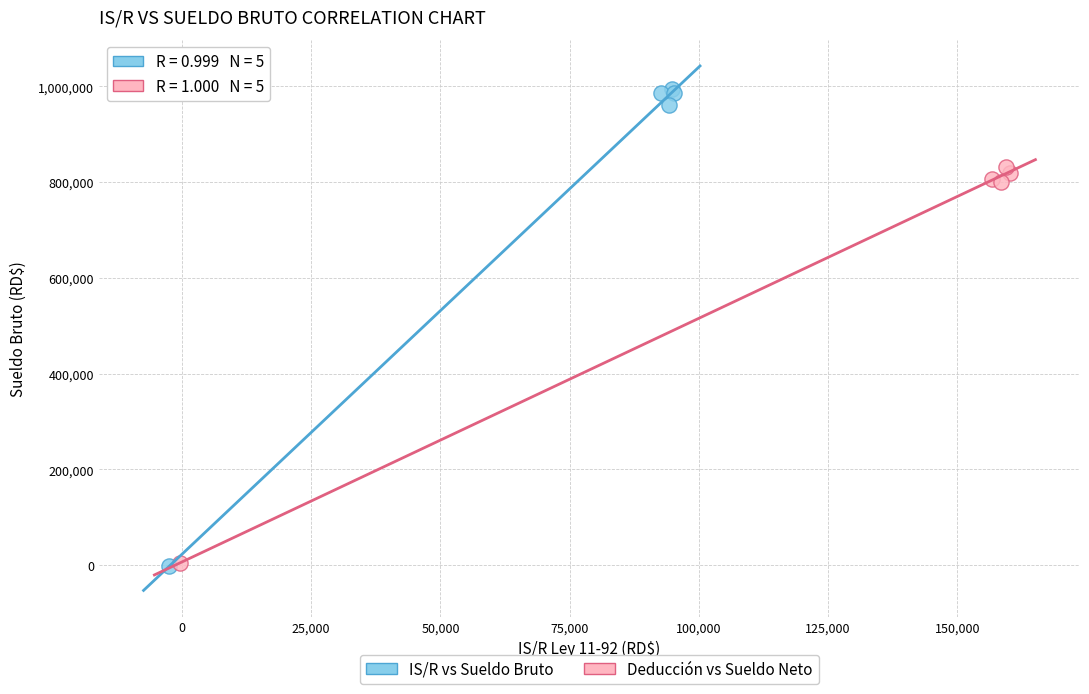

Which series contains the highest Y value?

IS/R vs Sueldo Bruto